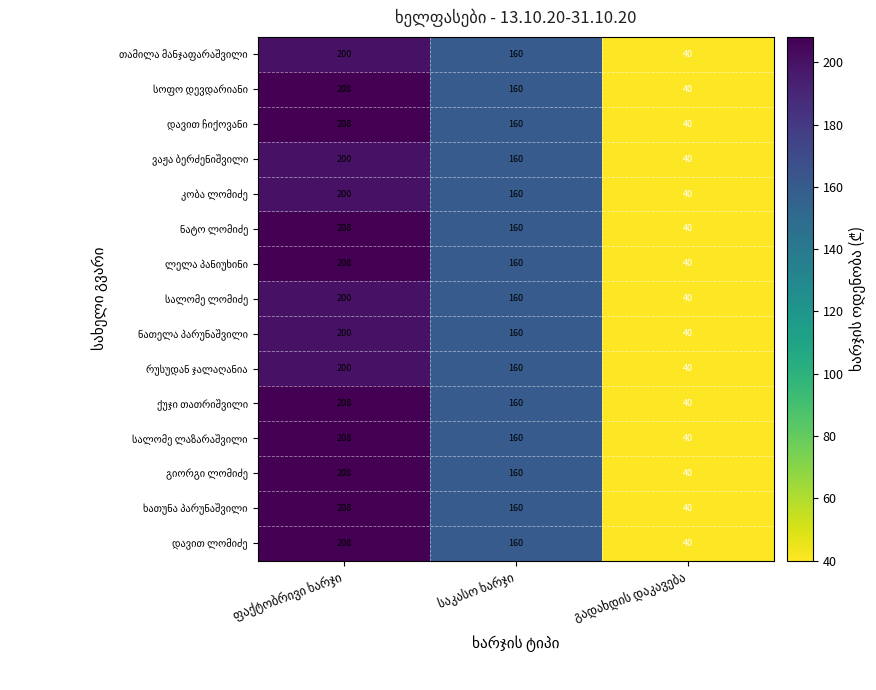

What is the smallest value displayed?

40